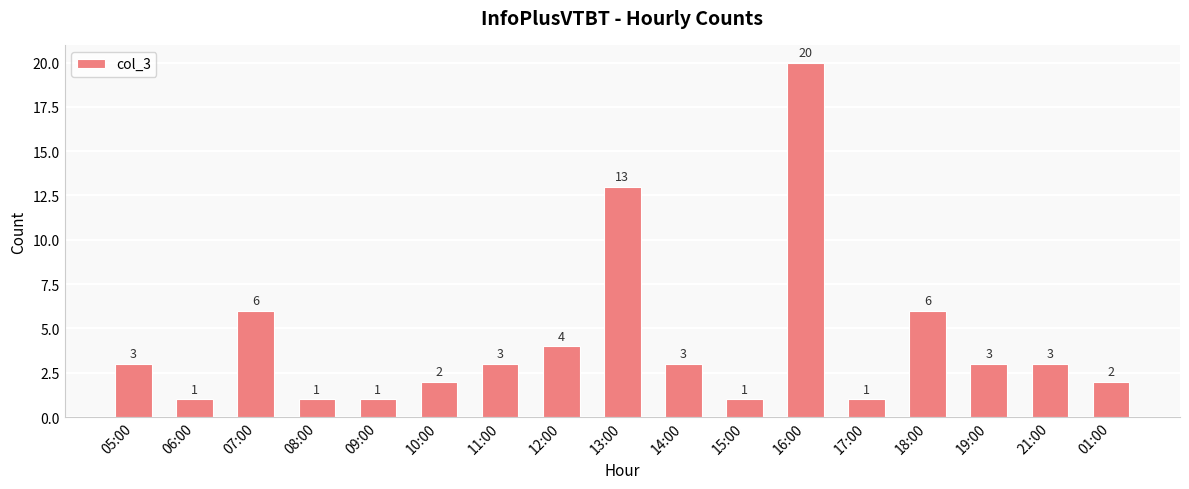

Are the bars horizontal?

No